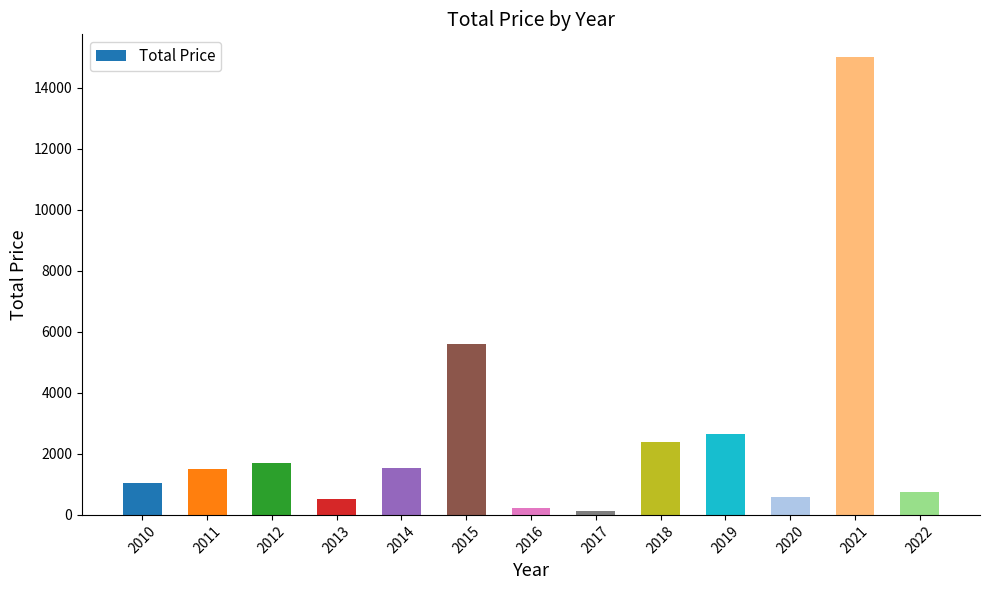

The value at 2012 is 2679. True or false?

False